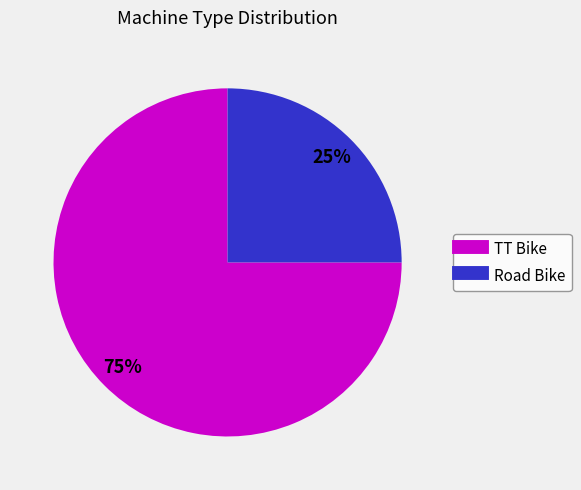

What percentage is the TT Bike slice, to the nearest percent?

75%